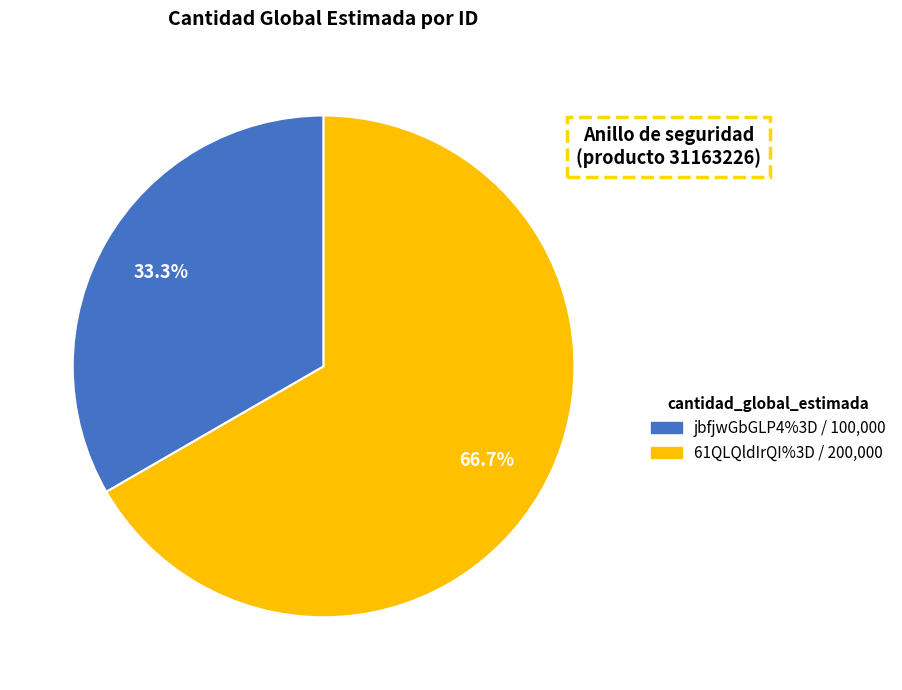

Is 61QLQldIrQI%3D the majority of the pie?

Yes